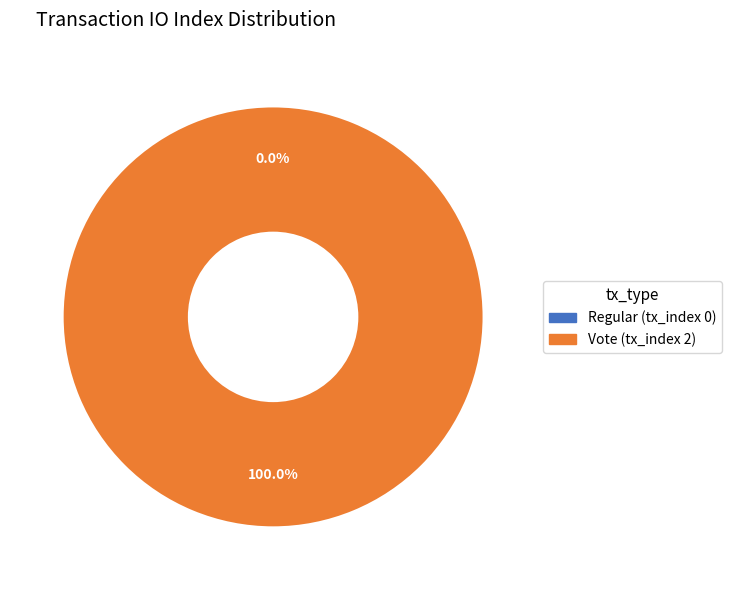

Rank the categories by value from highest to lowest.

Vote (tx_index 2), Regular (tx_index 0)